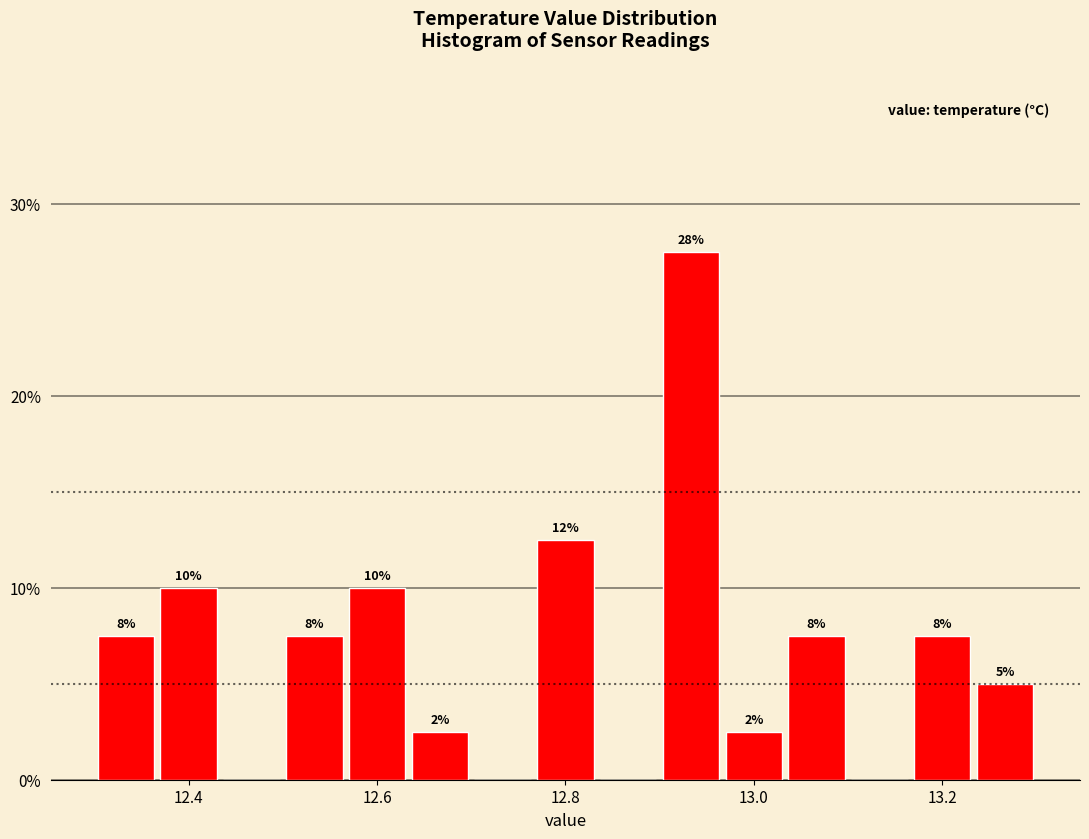

Around what value on the x-axis is the tallest bar? Give the approximate position of its centre, as read against the axis.

12.94